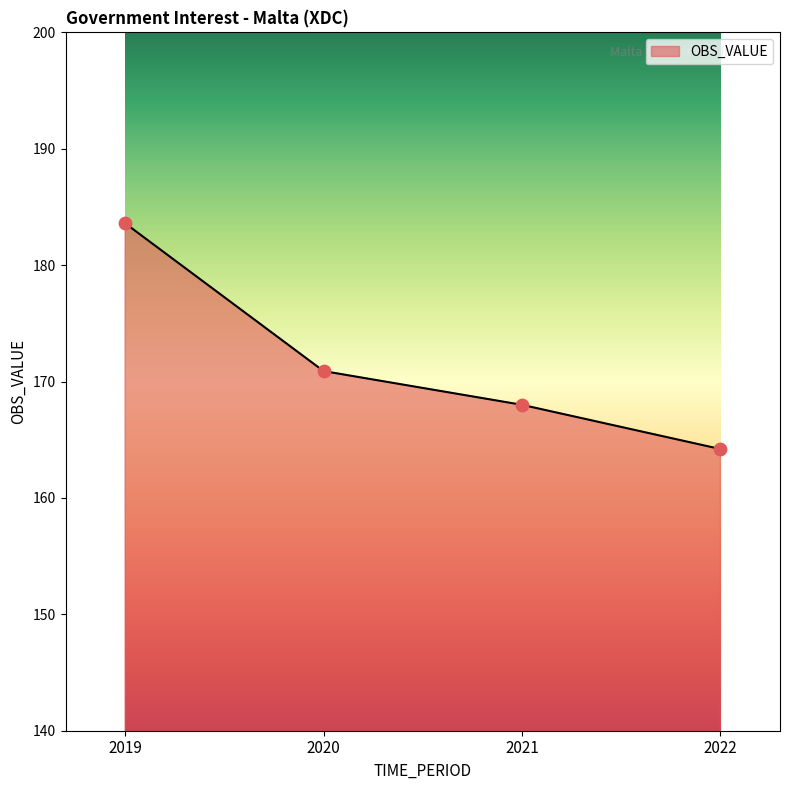

What is the change in value from 2021 to 2022?

-3.8